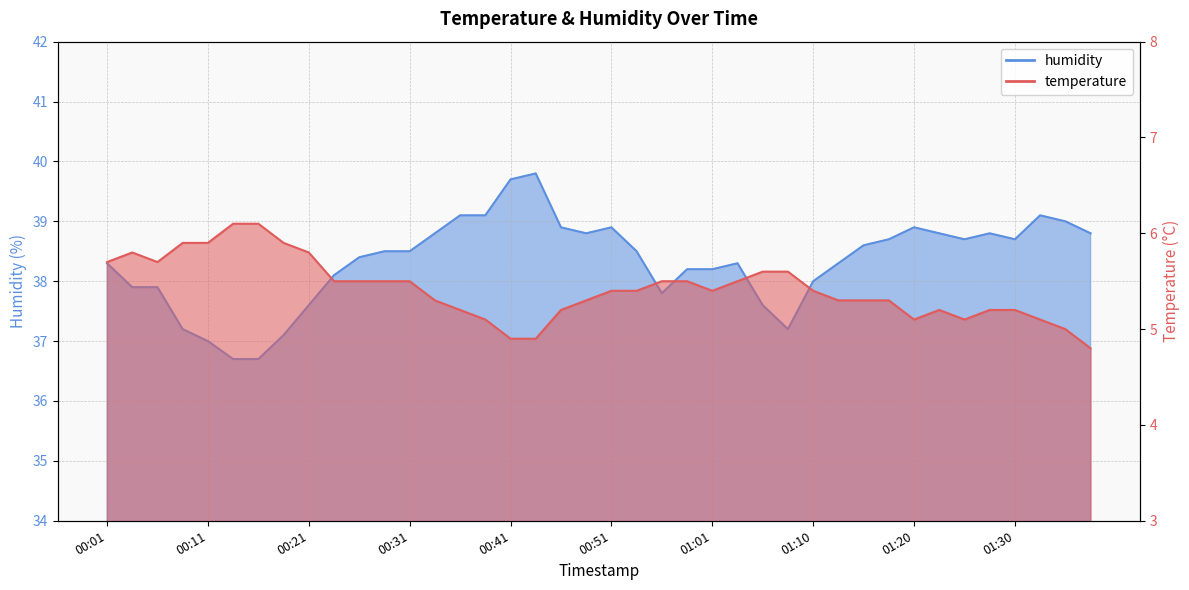

How many data points does each series have?

40